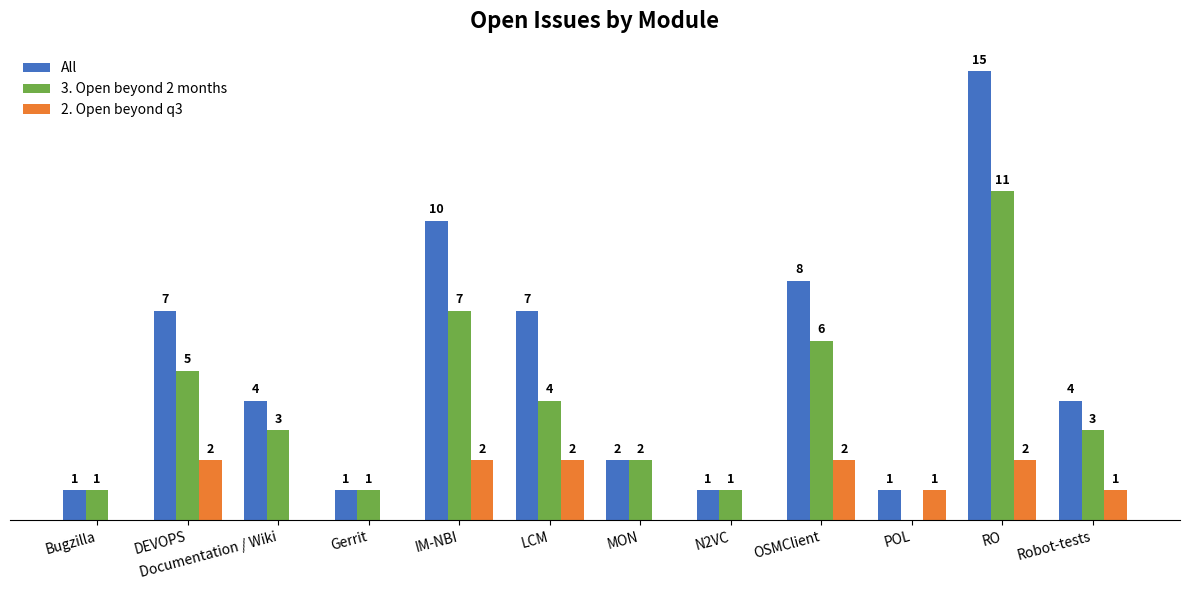

What are all the series names shown in the legend?

All, 3. Open beyond 2 months, 2. Open beyond q3